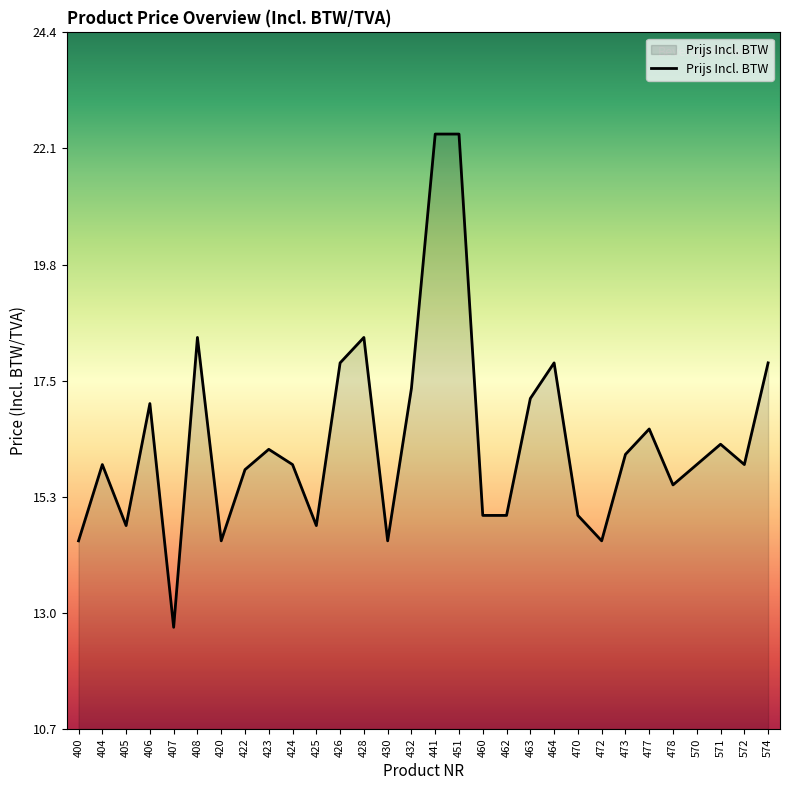

Reading left to right, list all the values displayed in this chart.

14.4	15.9	14.7	17.1	12.7	18.4	14.4	15.8	16.2	15.9	14.7	17.9	18.4	14.4	17.4	22.4	22.4	14.9	14.9	17.2	17.9	14.9	14.4	16.1	16.6	15.5	15.9	16.3	15.9	17.9